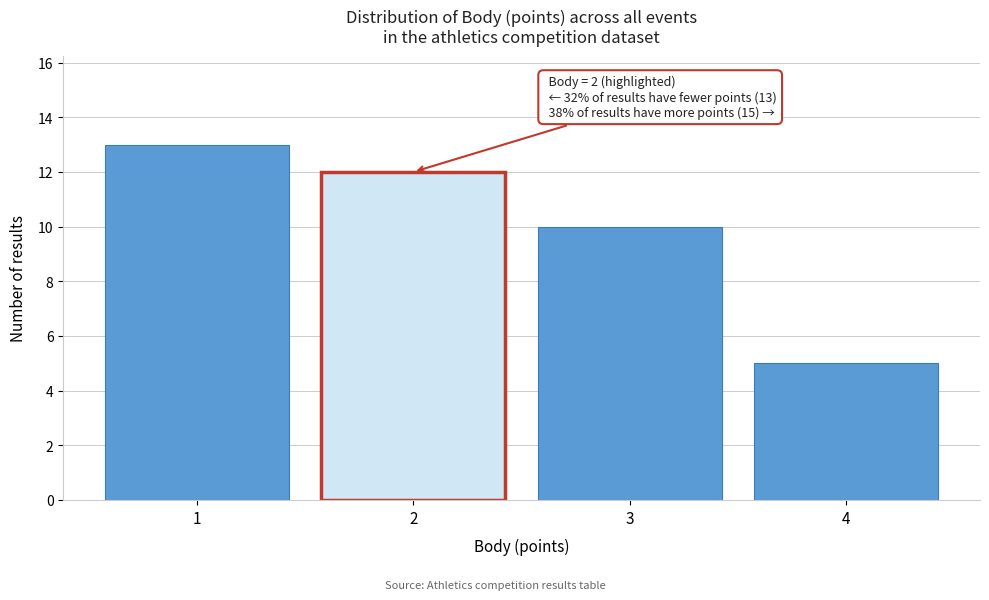

Reading left to right, transcribe all the data shown in this chart.

13	12	10	5